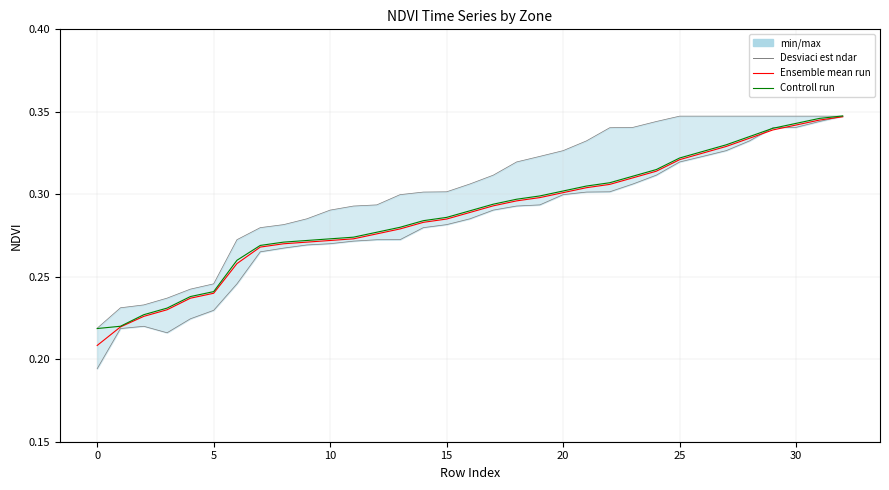

Is this an area chart (filled region under the line)?

No